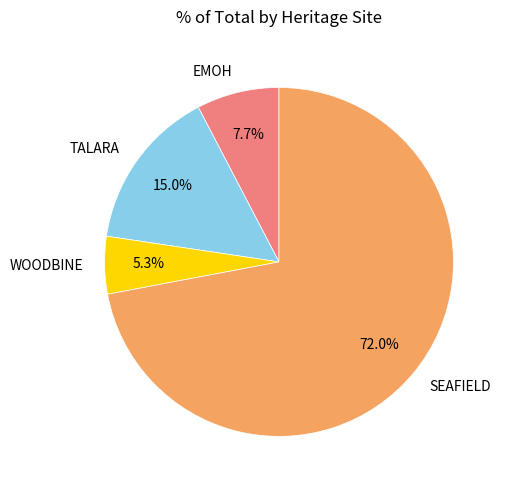

Rank the categories by value from highest to lowest.

SEAFIELD, TALARA, EMOH, WOODBINE